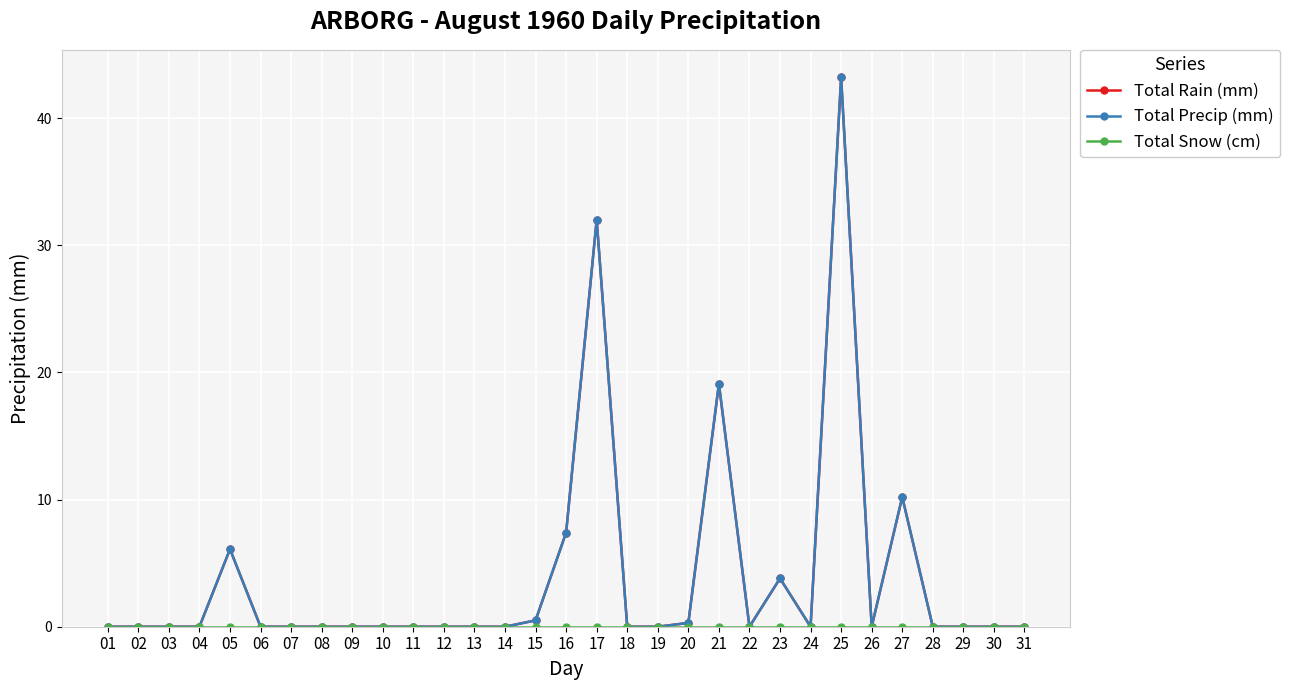

True or false: Total Snow (cm) and Total Precip (mm) intersect in this chart.

False